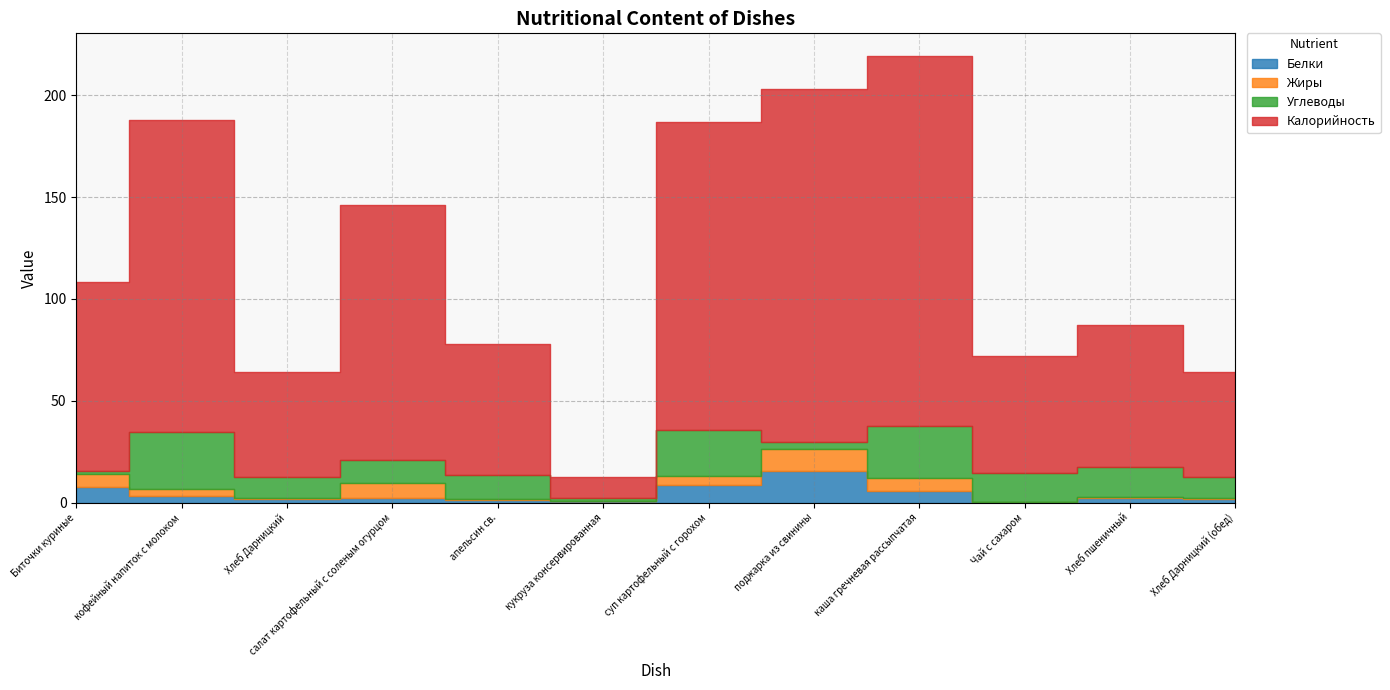

What is the difference between the highest and lowest values at Биточки куриные?

91.4